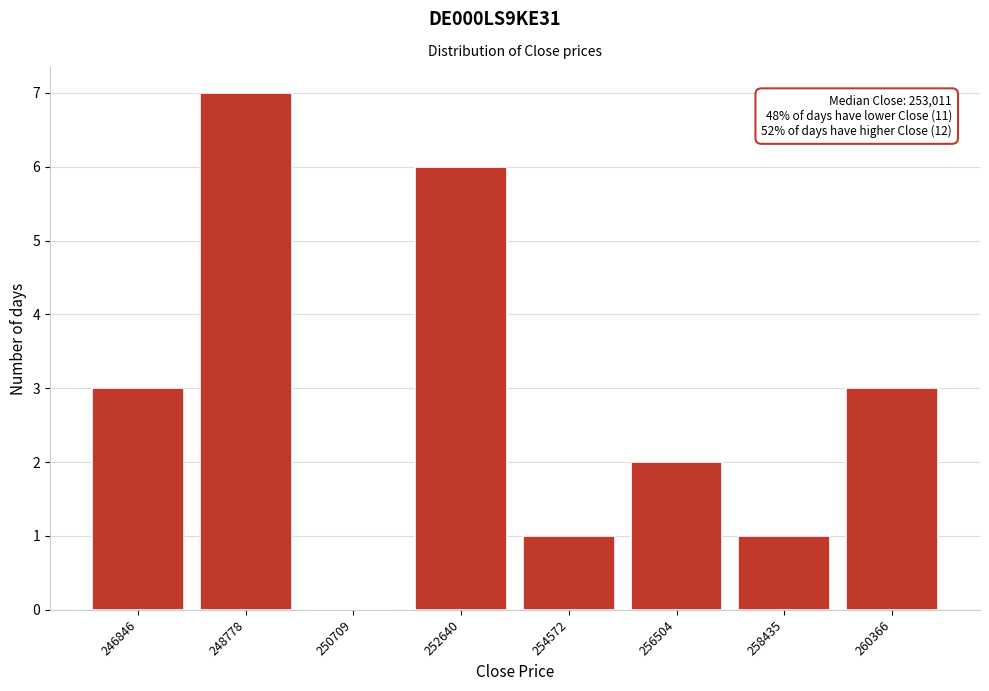

Reading right to left, transcribe all the data shown in this chart.

260366=3	258435=1	256504=2	254572=1	252640=6	250709=0	248778=7	246846=3